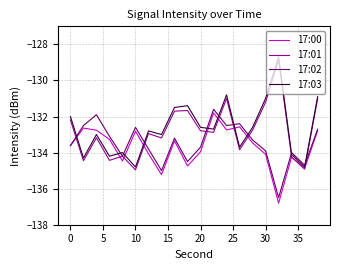

What is the lowest value of the 17:02 series?

-136.5